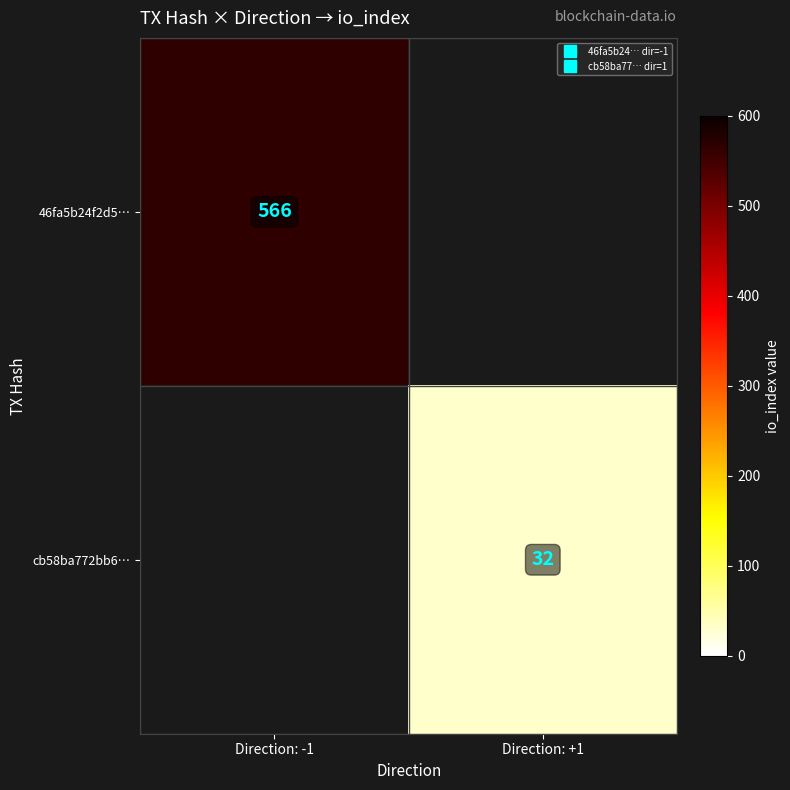

Which category has the lowest value in the cb58ba772bb6… series?

Direction: -1